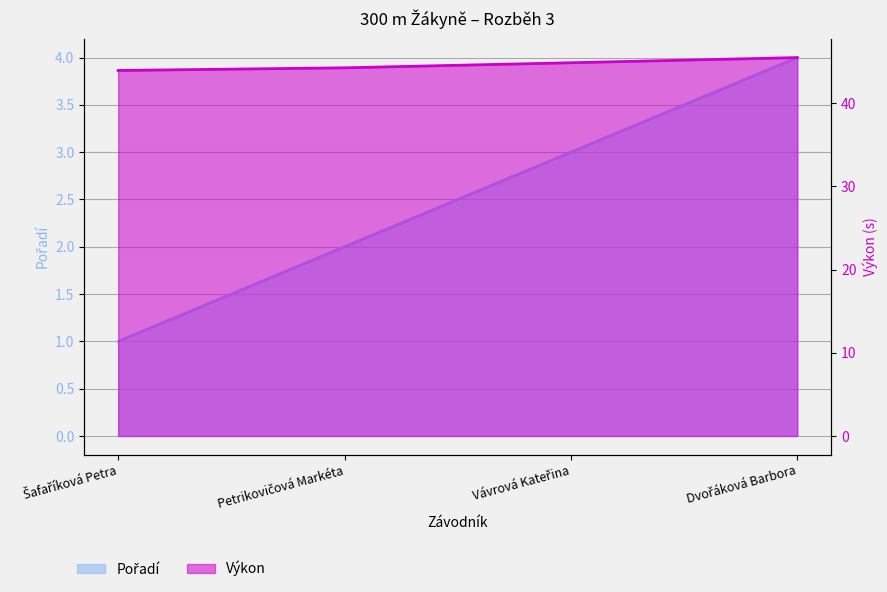

List the series in order of their peak value, highest first.

Výkon, Pořadí